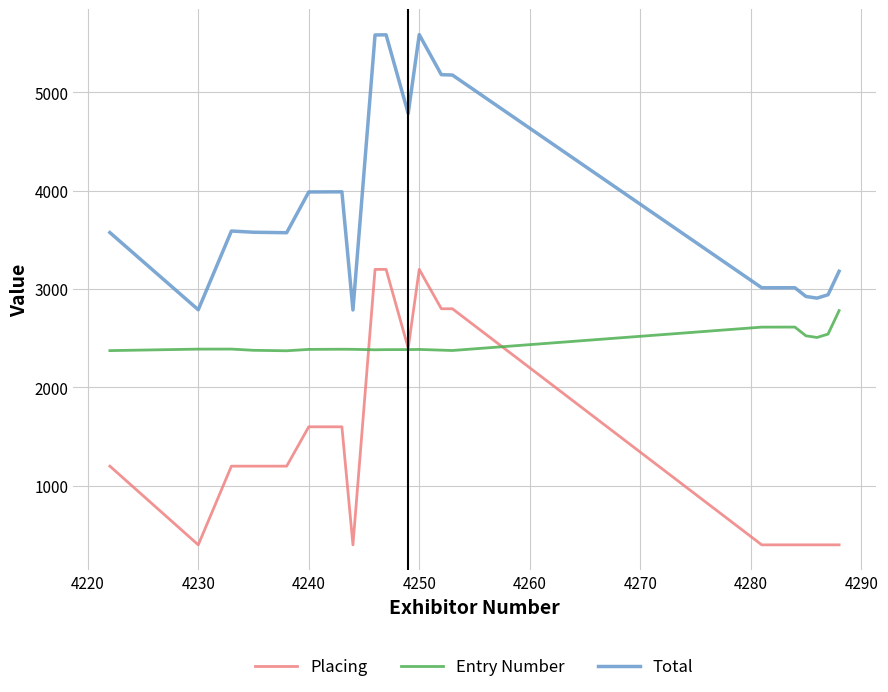

Rank the series by their average value, from lowest to highest.

Placing, Entry Number, Total